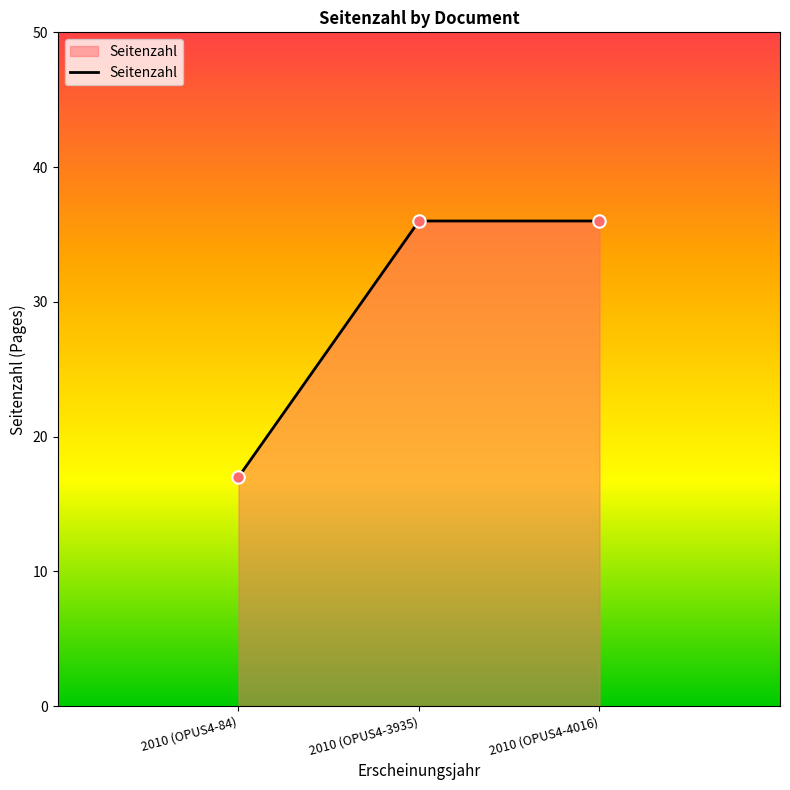

Which has a higher value, 2010 (OPUS4-84) or 2010 (OPUS4-3935)?

2010 (OPUS4-3935)